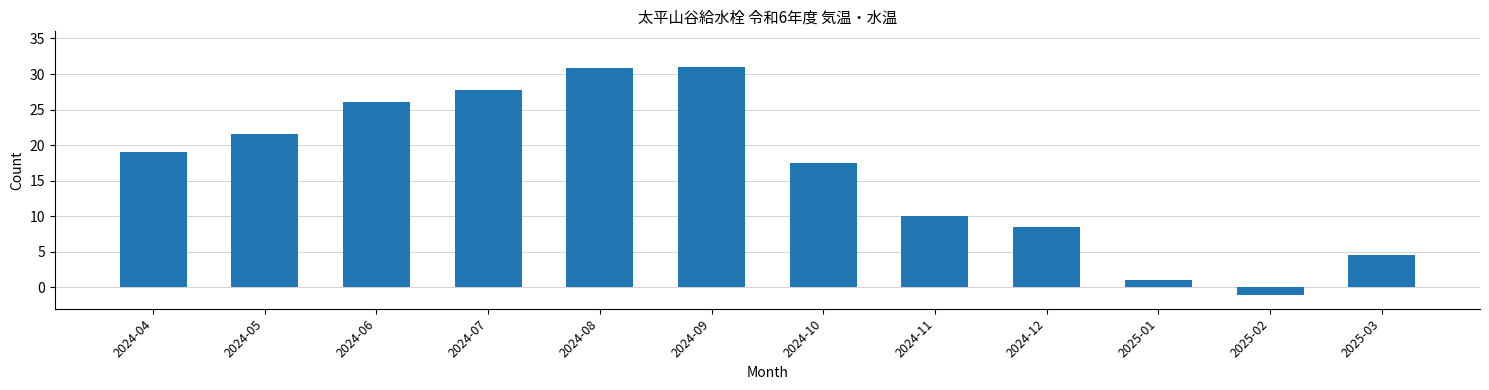

Reading left to right, extract all data points from this chart.

2024-04=19.0	2024-05=21.5	2024-06=26.0	2024-07=27.8	2024-08=30.8	2024-09=31.0	2024-10=17.5	2024-11=10.0	2024-12=8.5	2025-01=1.0	2025-02=-1.0	2025-03=4.5